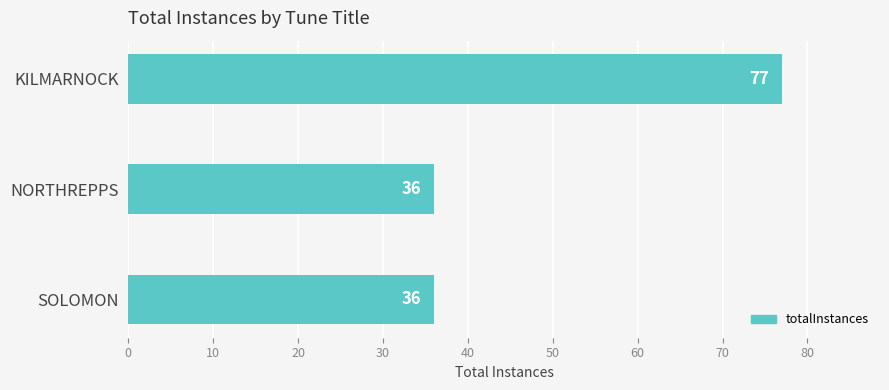

What is the approximate value at KILMARNOCK, to the nearest 10?

80